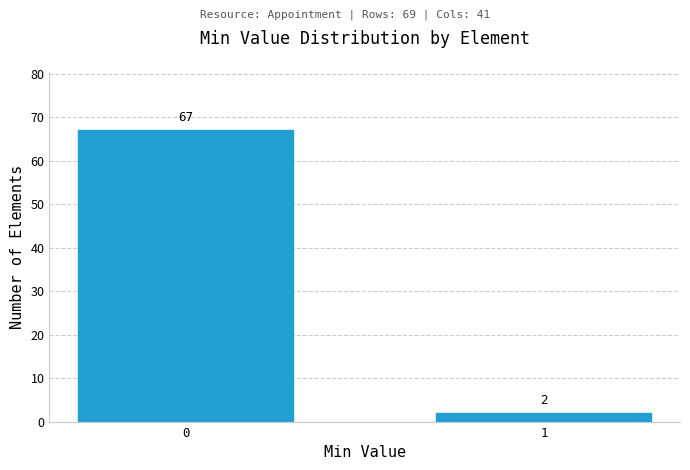

Reading right to left, what are all the values shown in this chart?

2	67